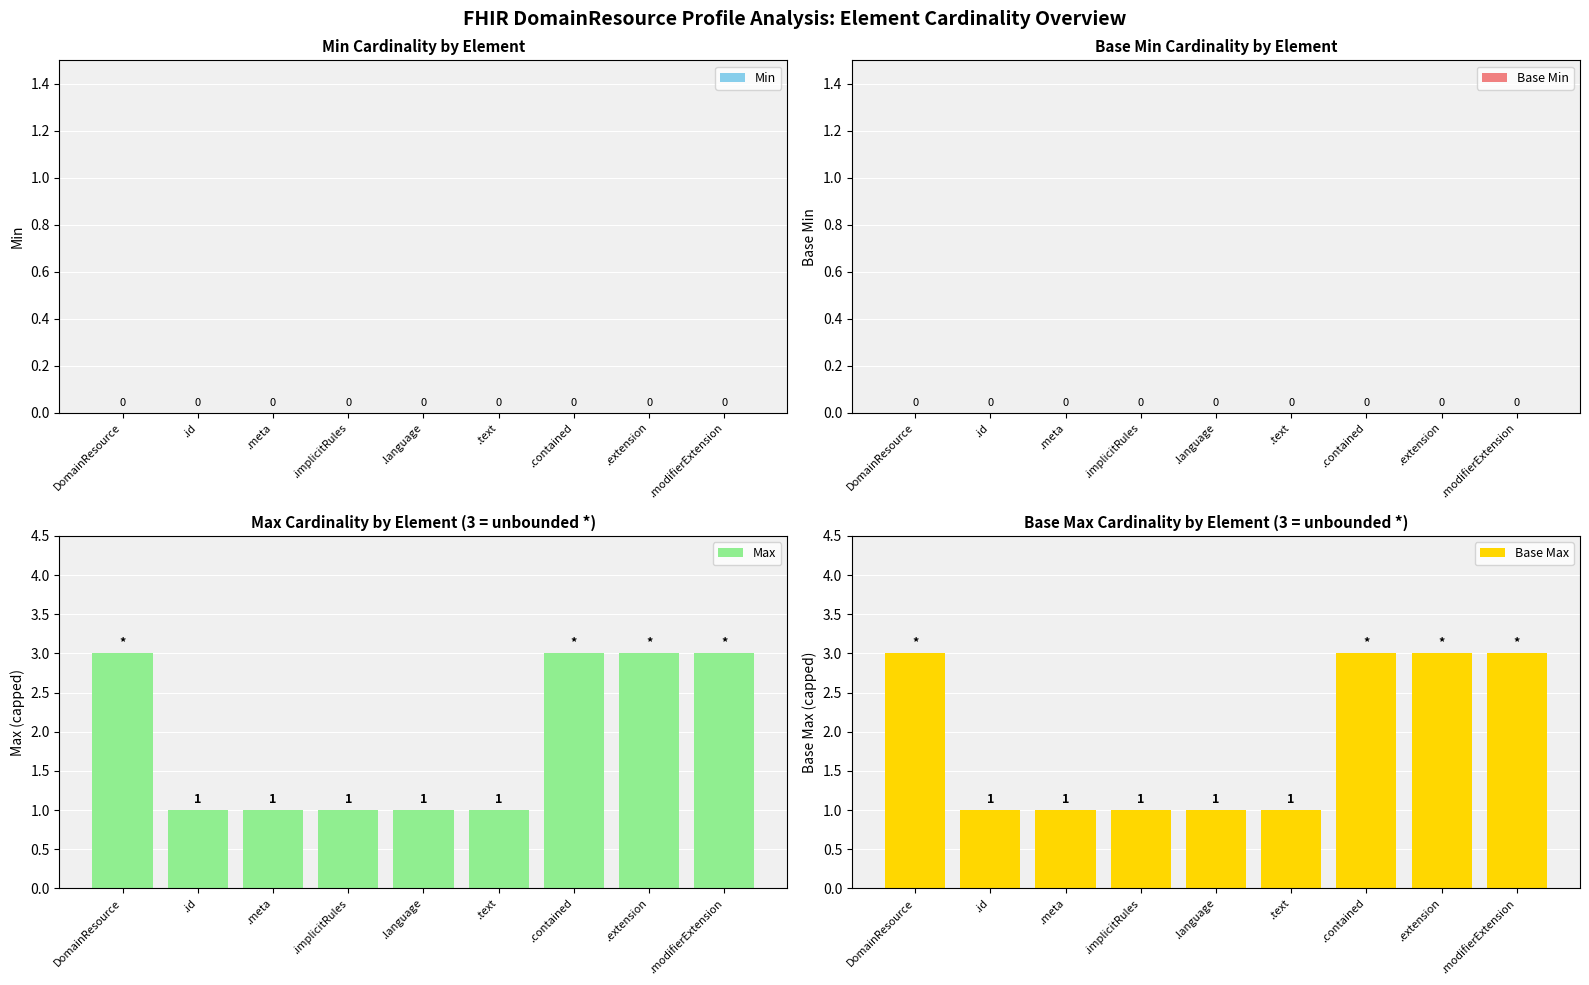

Rank the series by their maximum value, from highest to lowest.

Max, Base Max, Min, Base Min